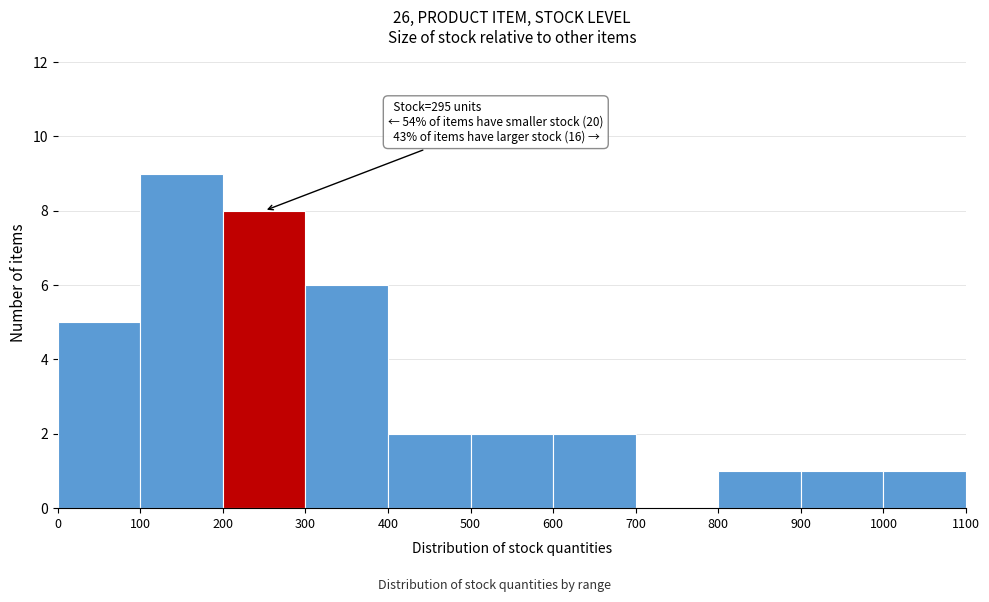

Over which range of the x-axis is the bar tallest?

100 to 200